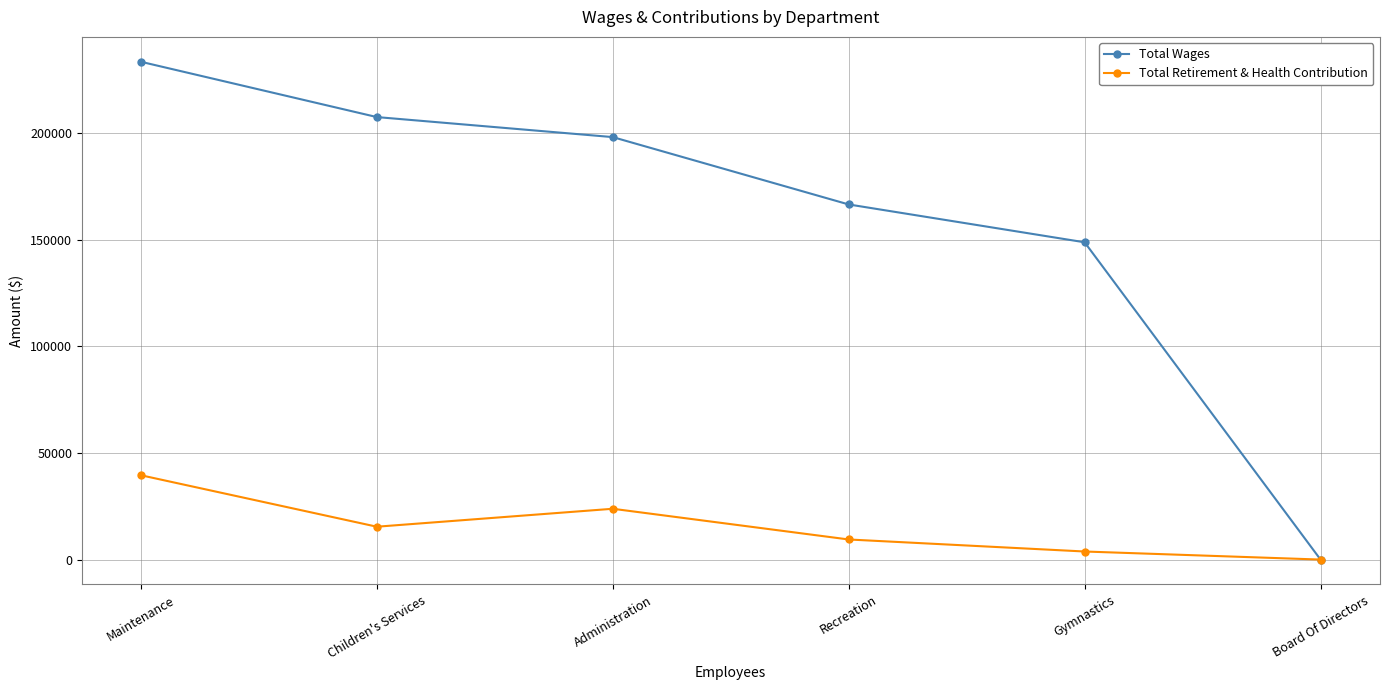

Is it true that Total Wages equals 148720 at Gymnastics?

True